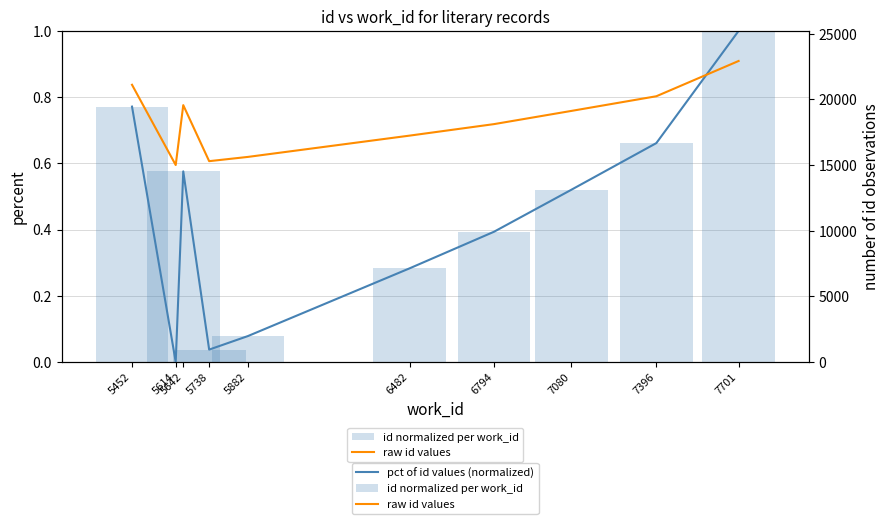

How many categories are shown in the chart?

10